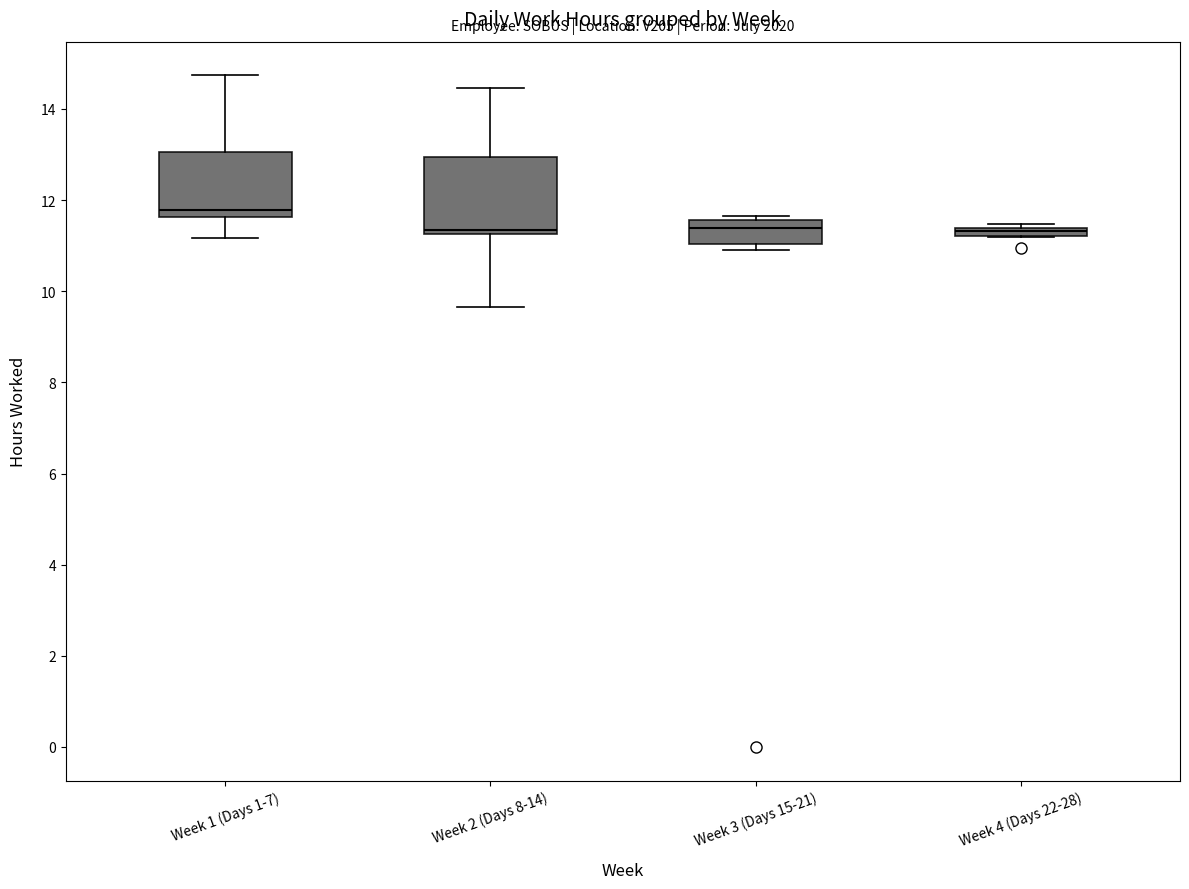

Where does the median line of the box for Week 3 (Days 15-21) sit on the y-axis? The values are not printed on the chart, so give them approximately, as read against the axis.

11.4